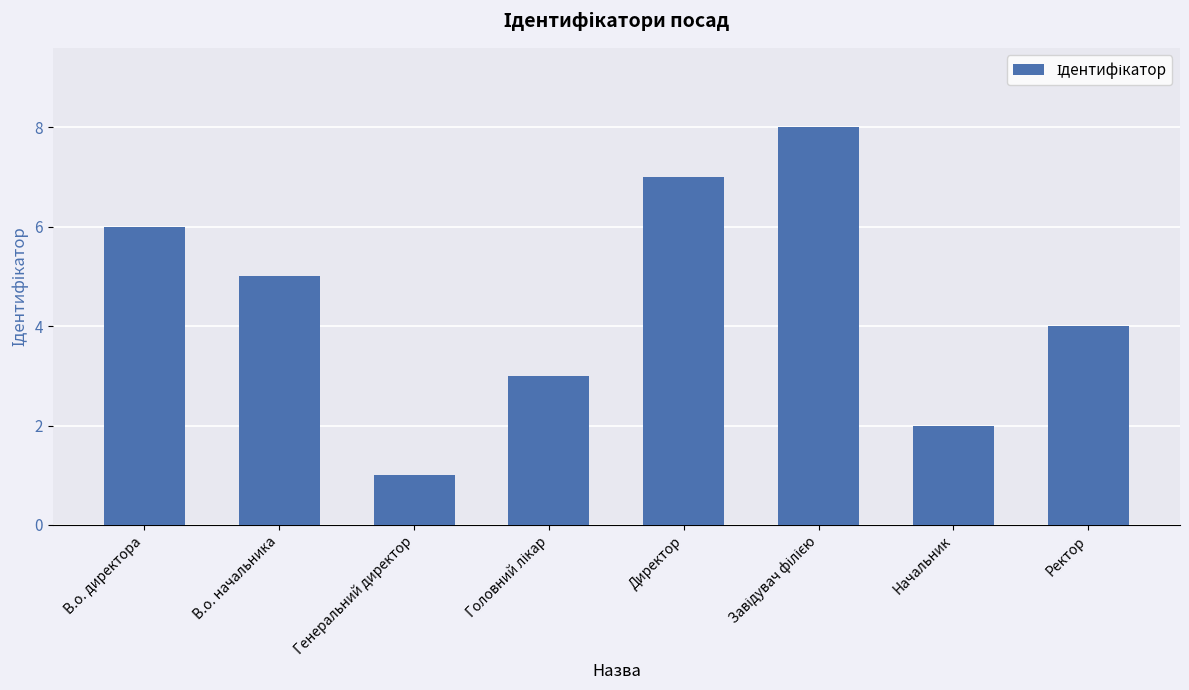

What is the change in value from В.о. начальника to Генеральний директор?

-4